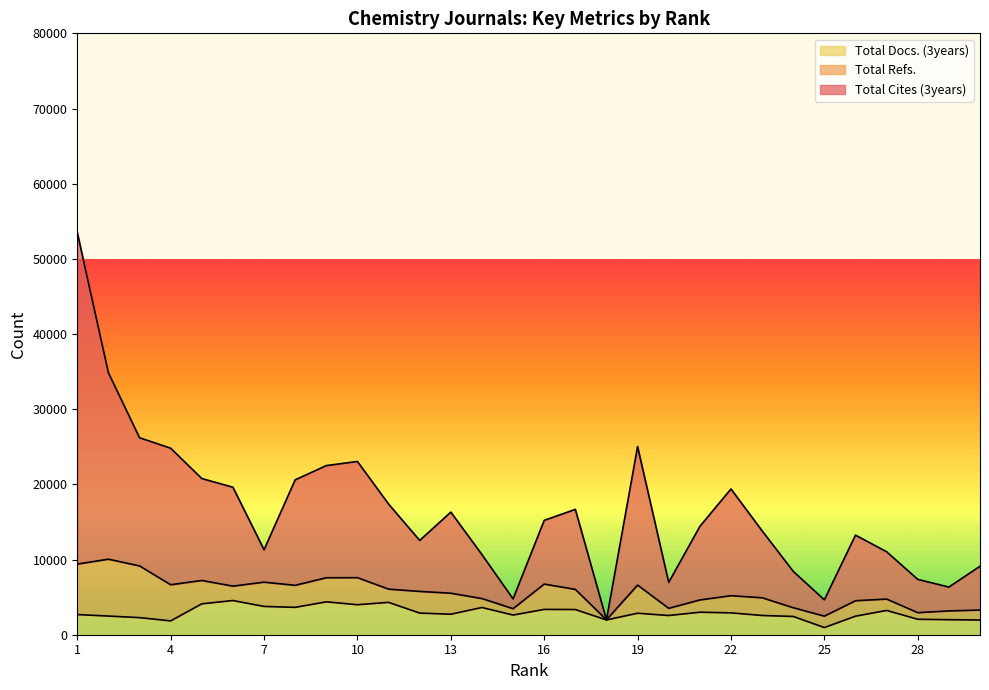

What is the smallest value displayed?

954